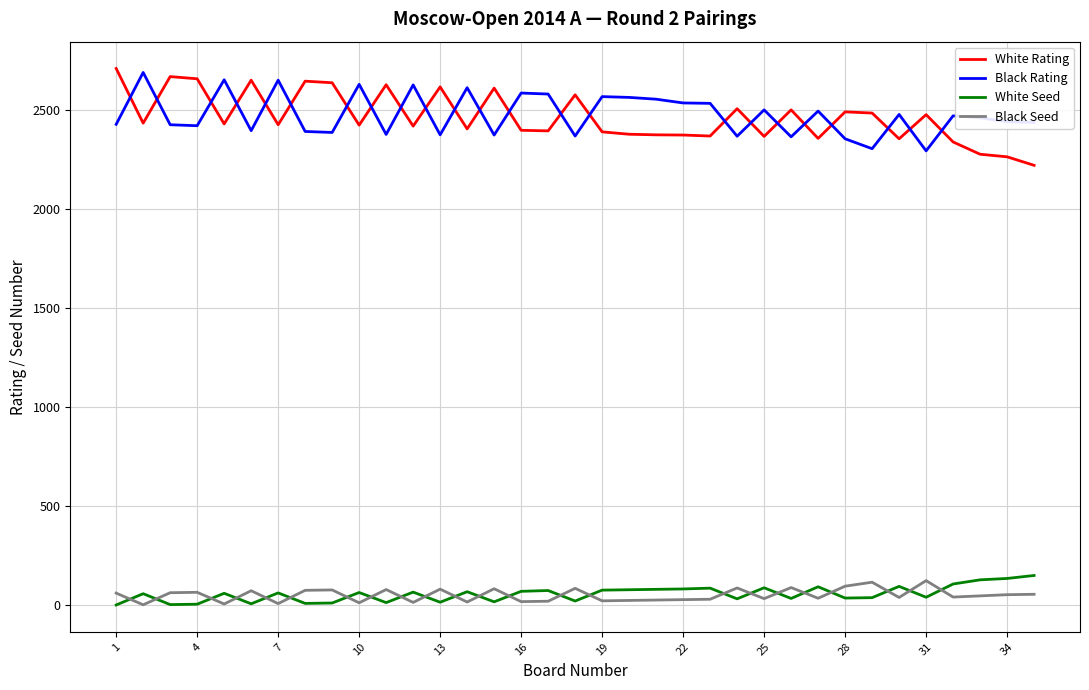

How many times do Black Rating and White Rating cross each other?

23